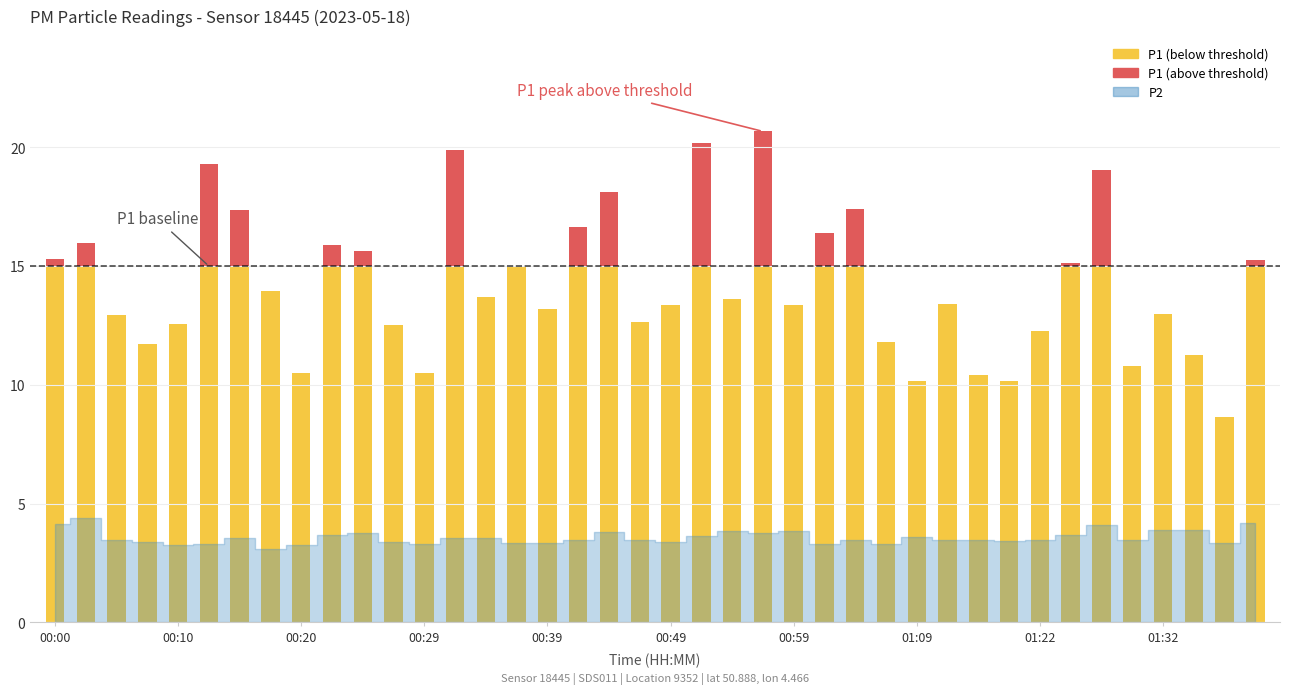

What is the minimum value for P2?

3.1